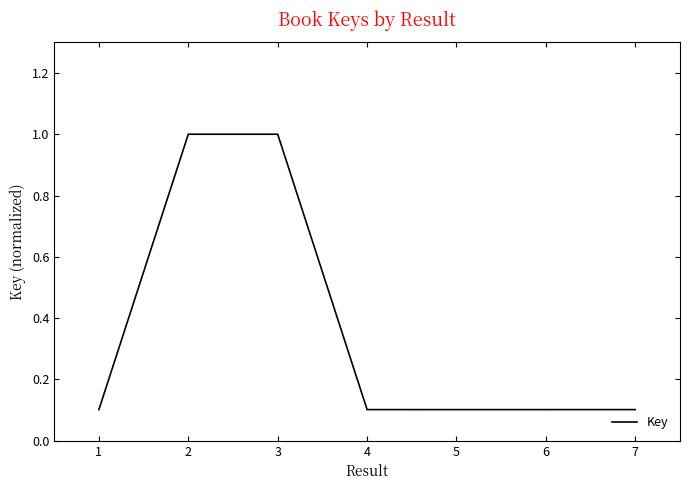

Reading left to right, list all the values displayed in this chart.

0.1	1.0	1.0	0.1	0.1	0.1	0.1